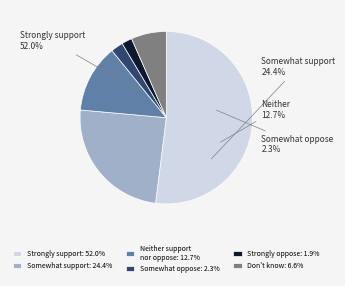

To the nearest percent, what percentage of the pie is Somewhat support?

24%